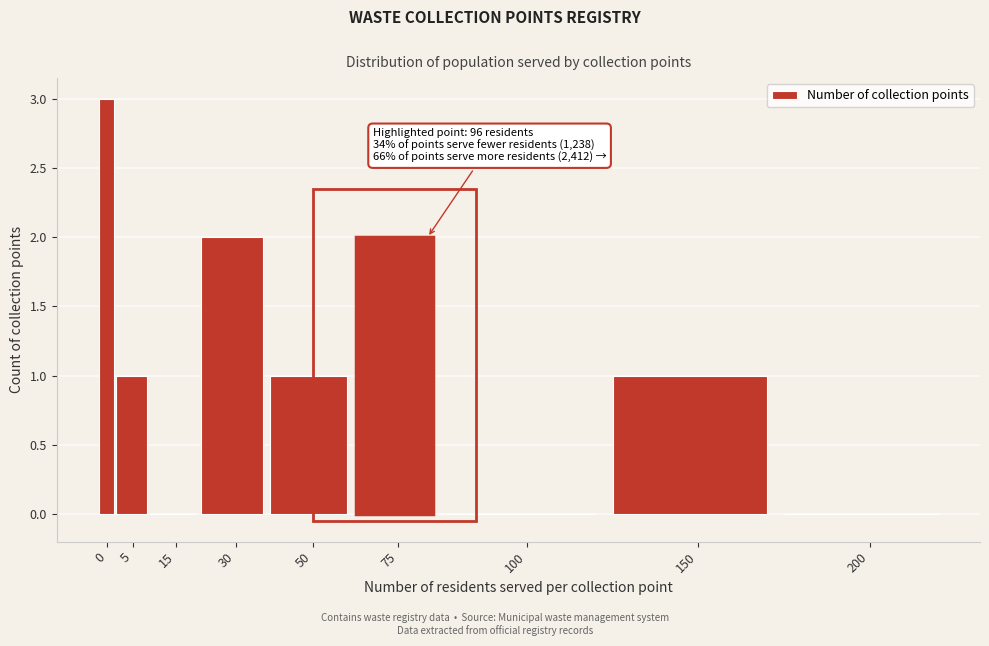

Reading left to right, what are all the values shown in this chart?

0=3	5=1	15=0	30=2	50=1	75=2	100=0	150=1	200=0